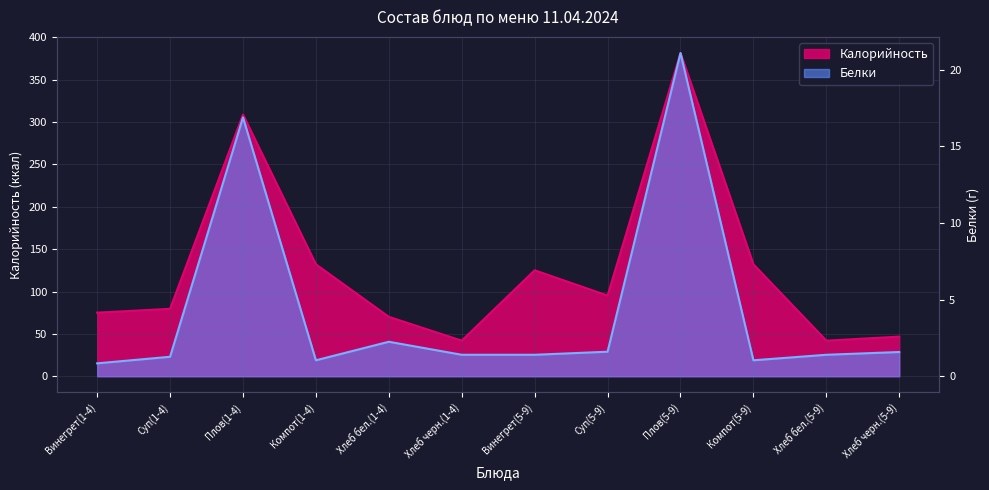

How many distinct data groups are displayed?

2